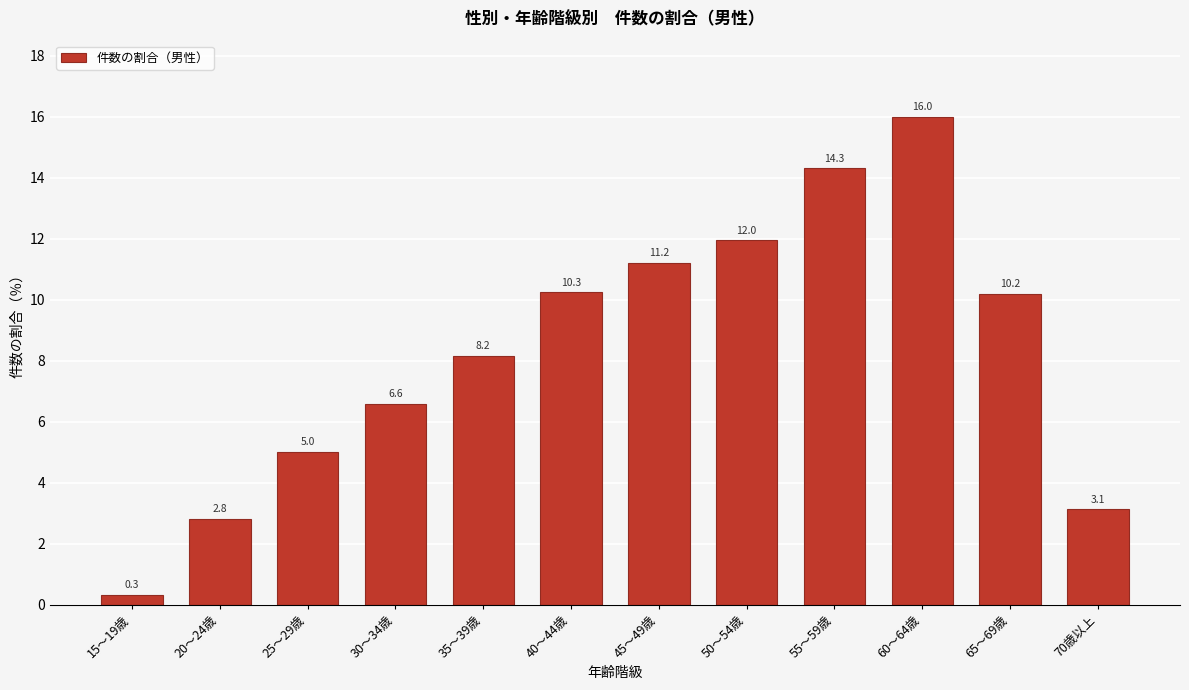

Reading right to left, extract all data points from this chart.

3.1	10.2	16.0	14.3	12.0	11.2	10.3	8.2	6.6	5.0	2.8	0.3